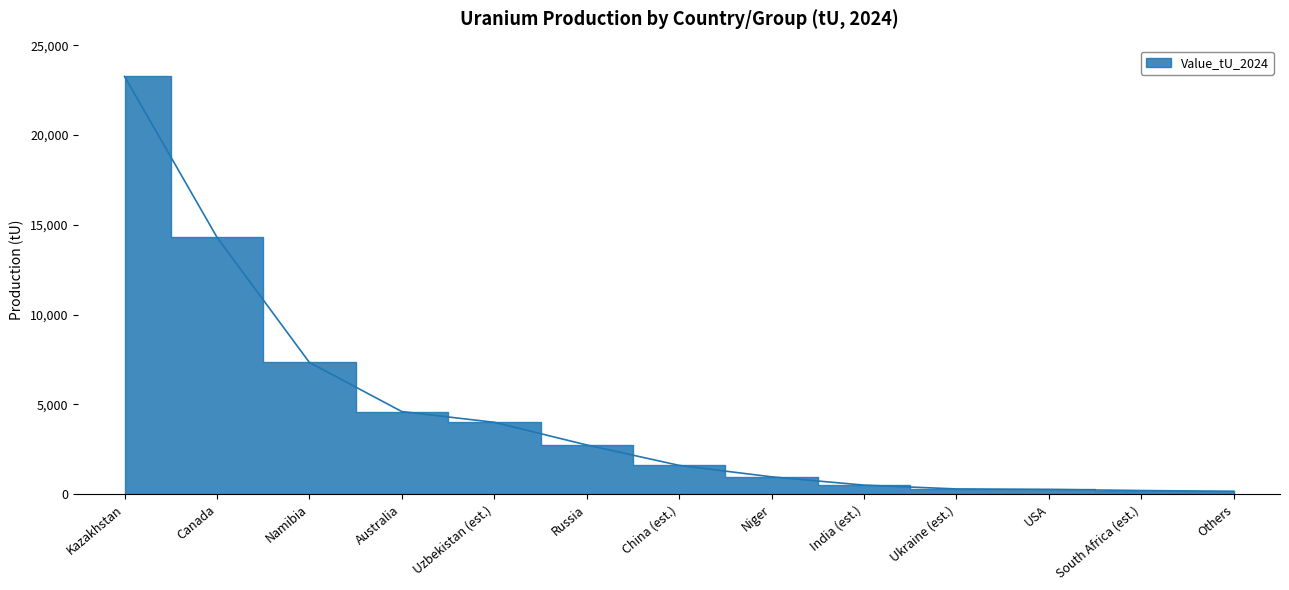

What is the value of the 11th point from the left?

260